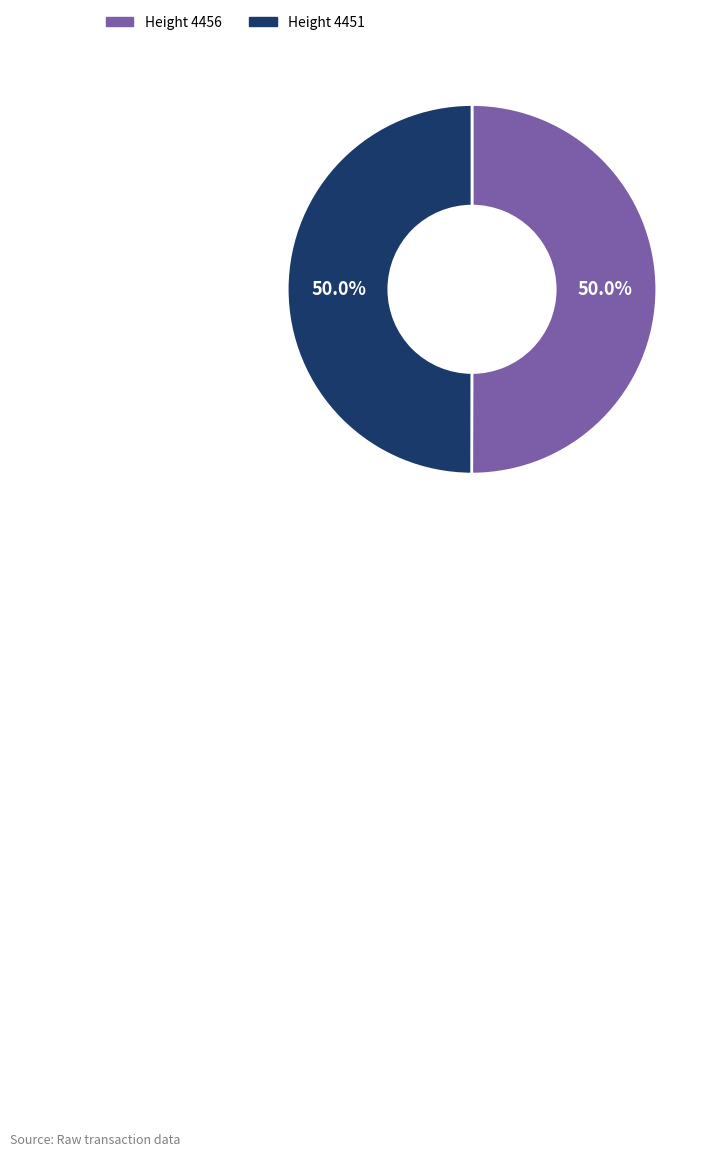

Rank the categories by value from lowest to highest.

4451, 4456